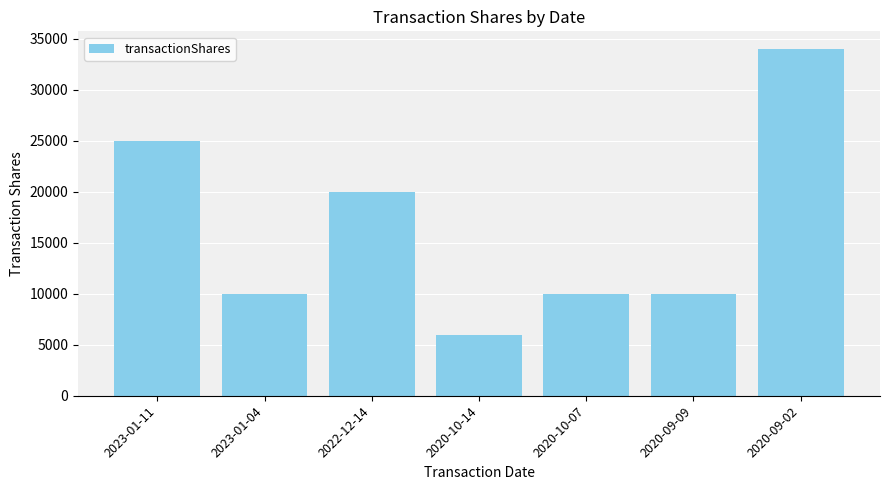

At which category does the chart reach its minimum across all series?

2020-10-14